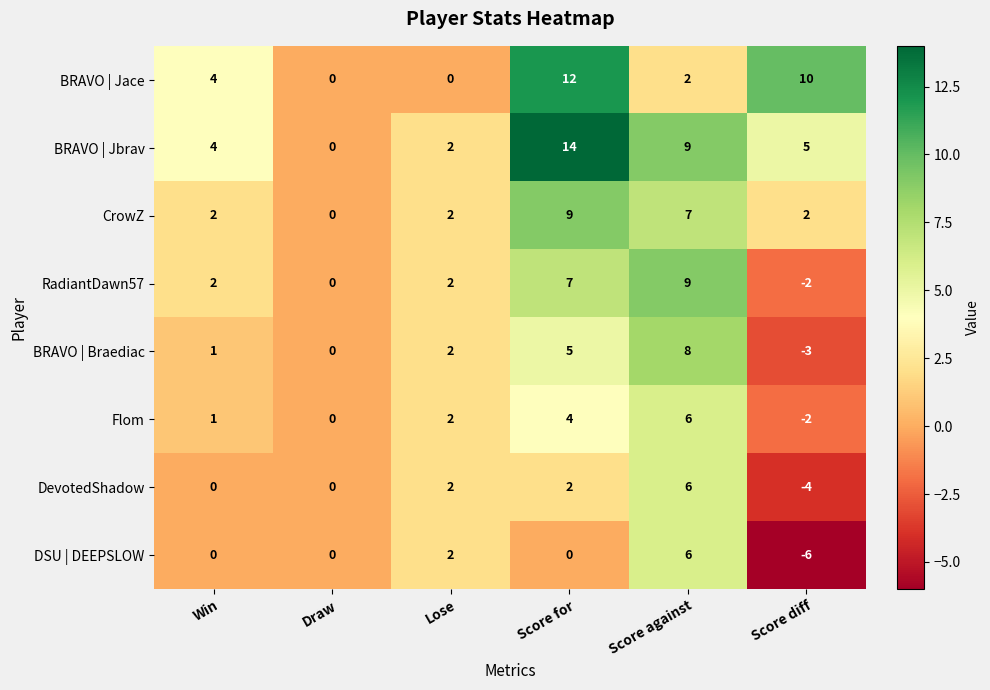

Between Draw and Score for, which series saw the biggest shift?

BRAVO | Jbrav